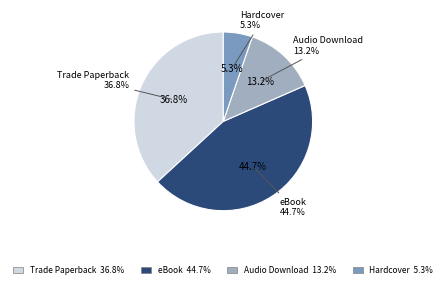

Which slice is the smallest?

Hardcover